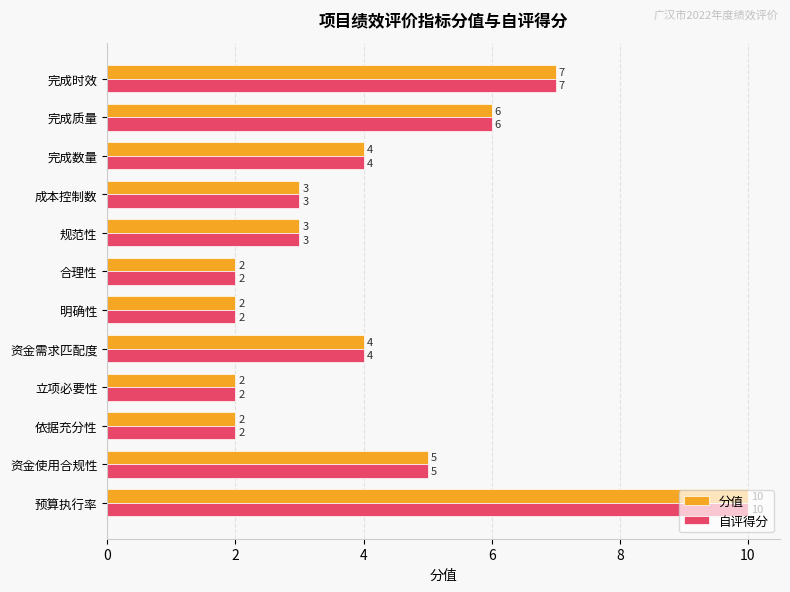

What is the maximum value shown in the chart?

10